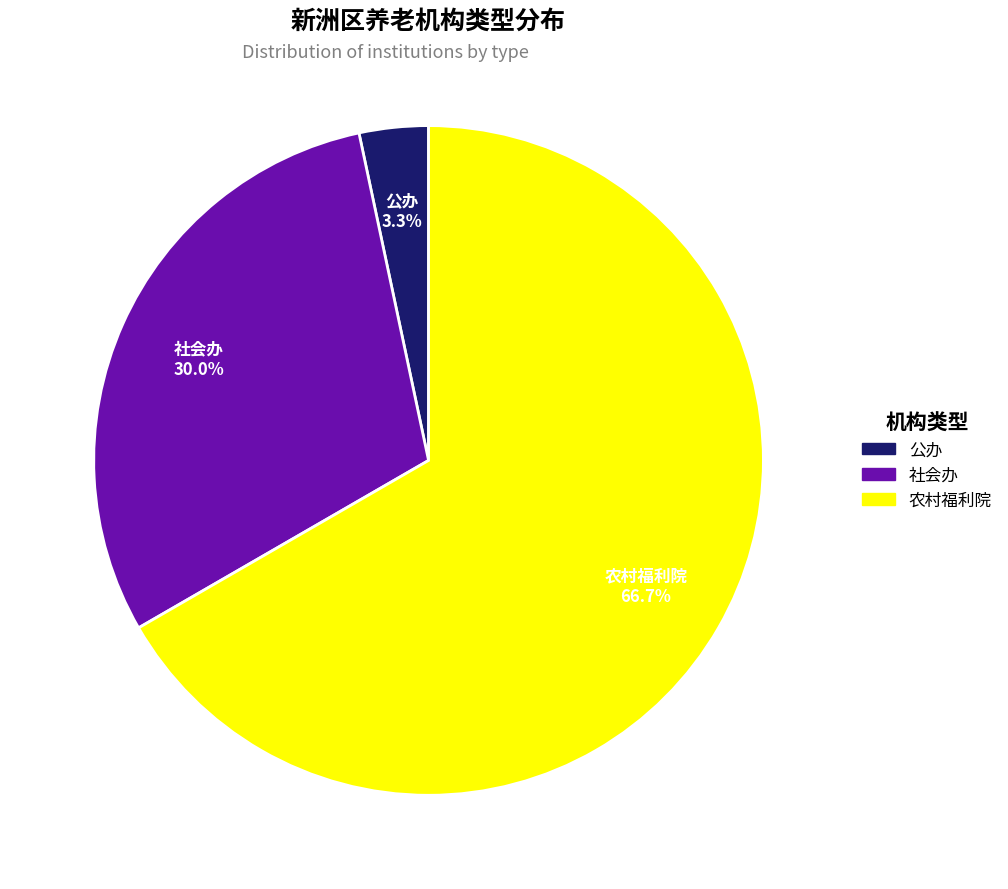

Which category has the smallest portion of the pie?

公办